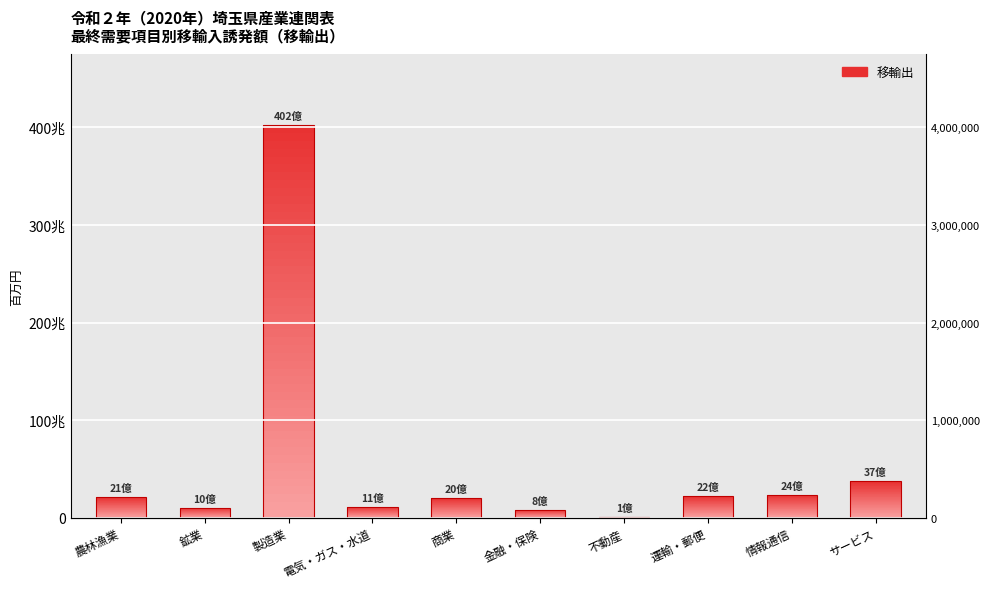

What is the change in value from 鉱業 to サービス?

+271912.9